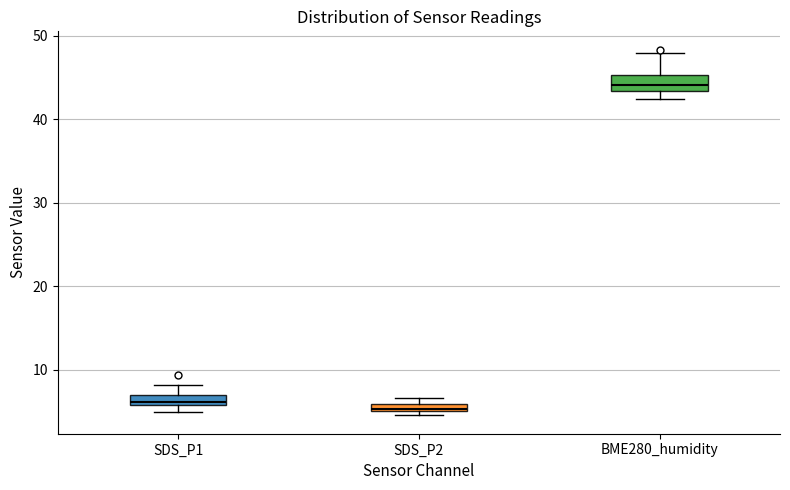

Which box's median line is the highest?

BME280_humidity